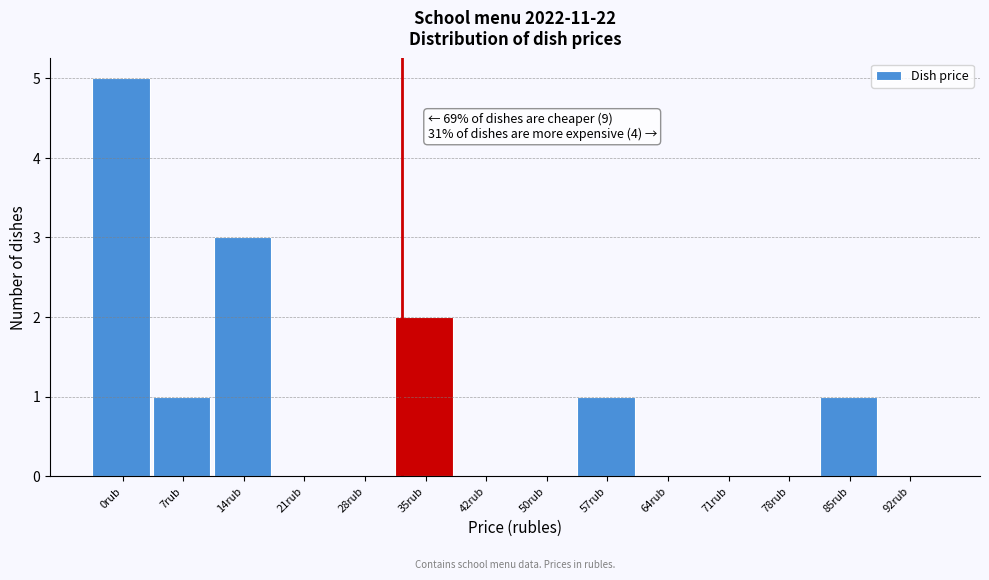

Reading left to right, extract all data points from this chart.

0rub=5	7rub=1	14rub=3	21rub=0	28rub=0	35rub=2	42rub=0	50rub=0	57rub=1	64rub=0	71rub=0	78rub=0	85rub=1	92rub=0